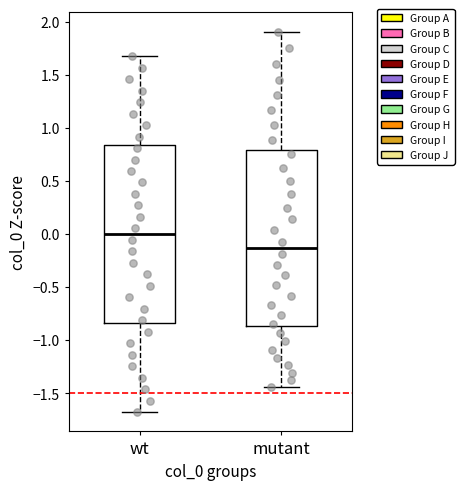

Where does the lower whisker of the box for mutant end on the y-axis? The values are not printed on the chart, so give them approximately, as read against the axis.

-1.45